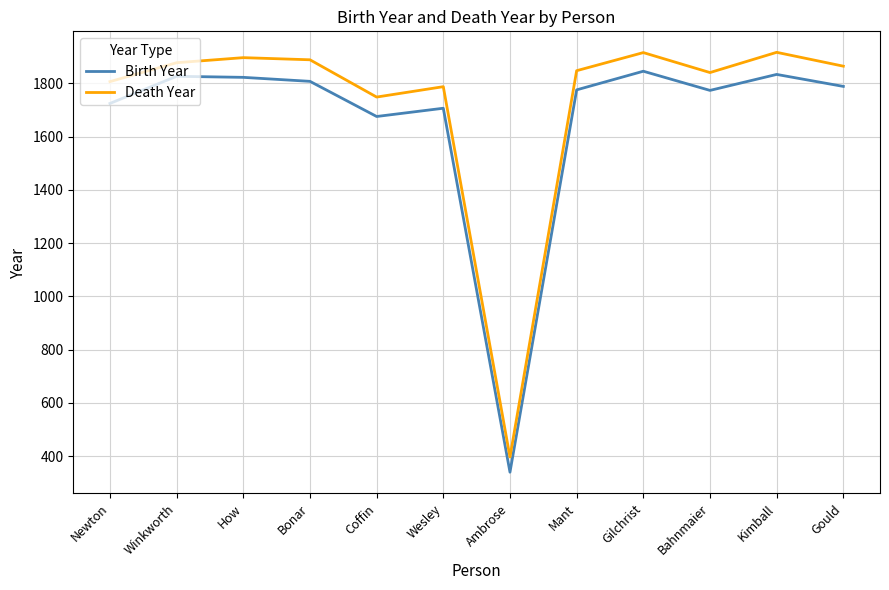

What is the maximum value shown in the chart?

1917